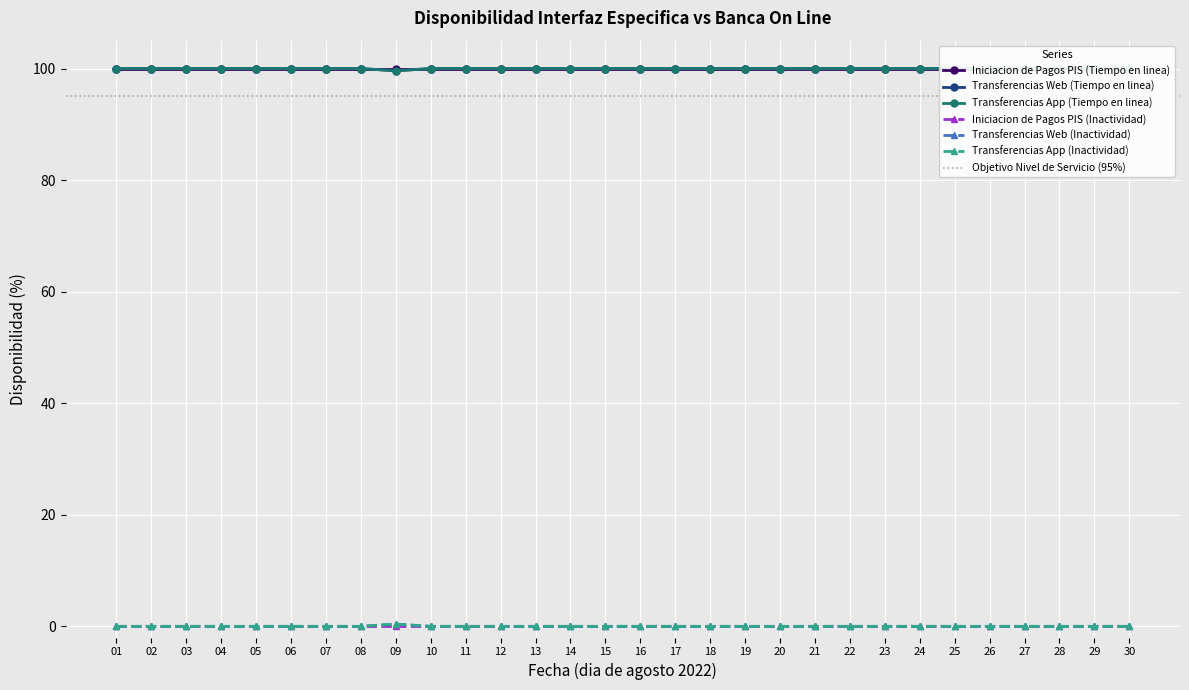

What is the value of the Transferencias Web (Inactividad) point at the 12th from the left?

100.0